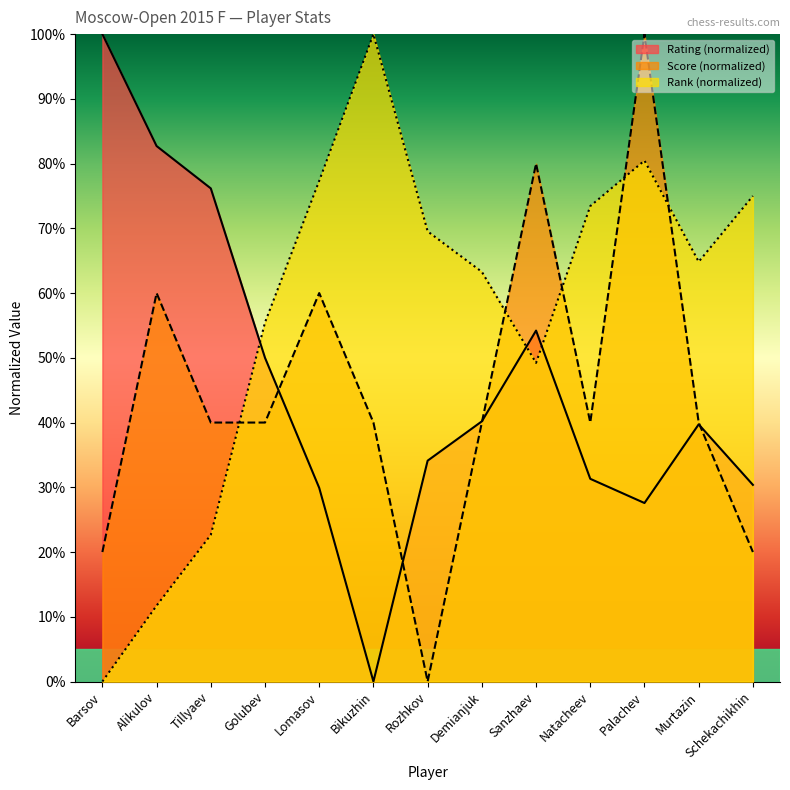

The value of Rank at Bikuzhin is 137.3. True or false?

False